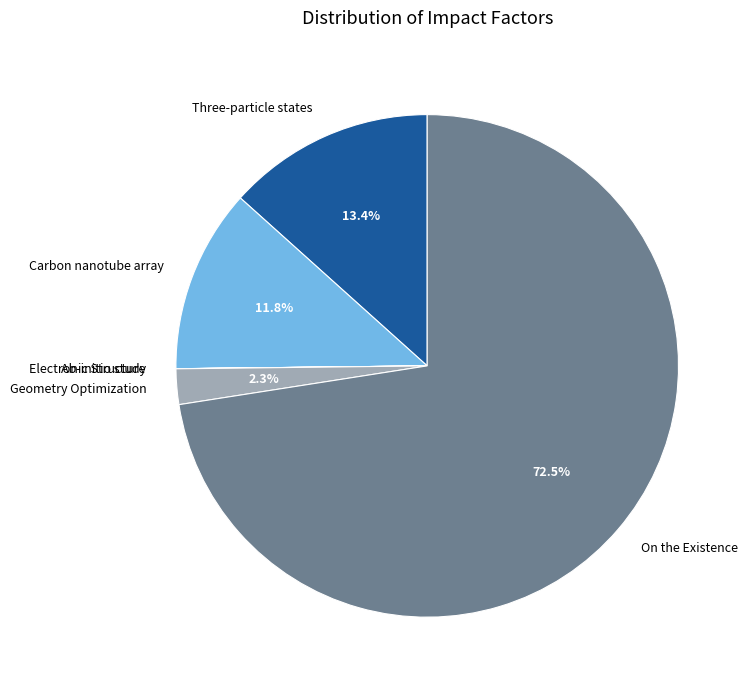

Between Geometry Optimization and Three-particle states, which is larger?

Three-particle states